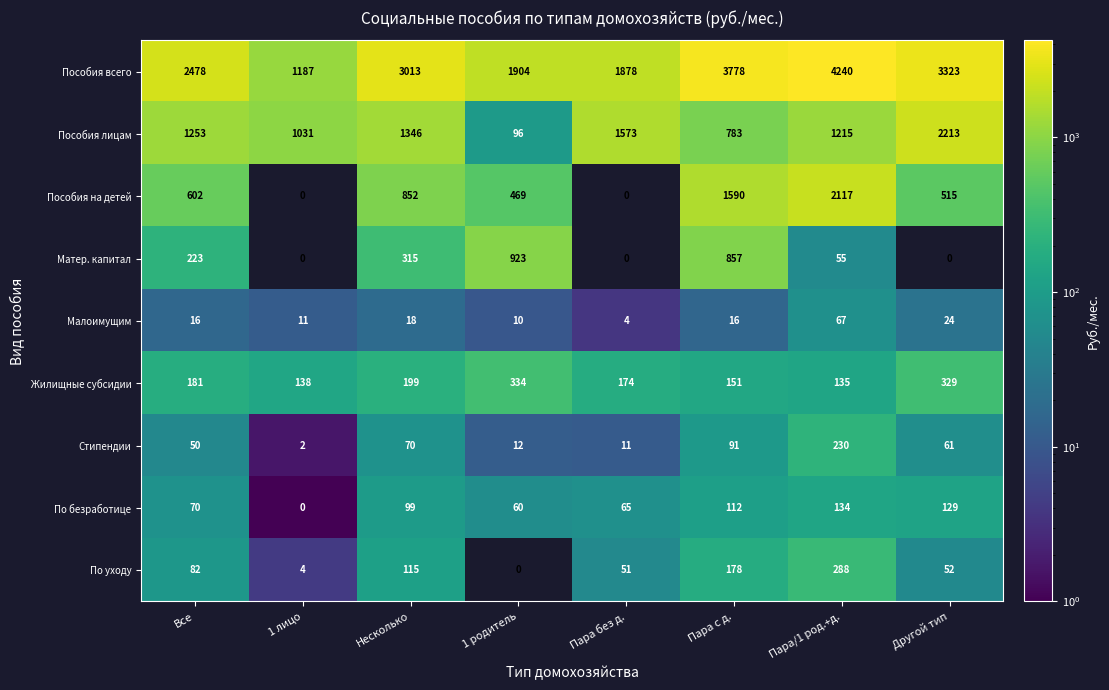

Read the Малоимущим value at Все, to the nearest 10.

20